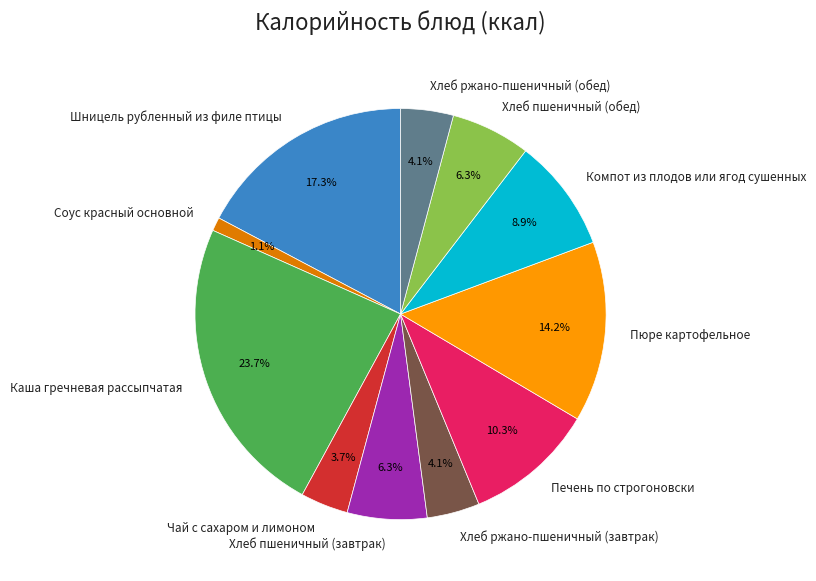

Which slice is the largest?

Каша гречневая рассыпчатая